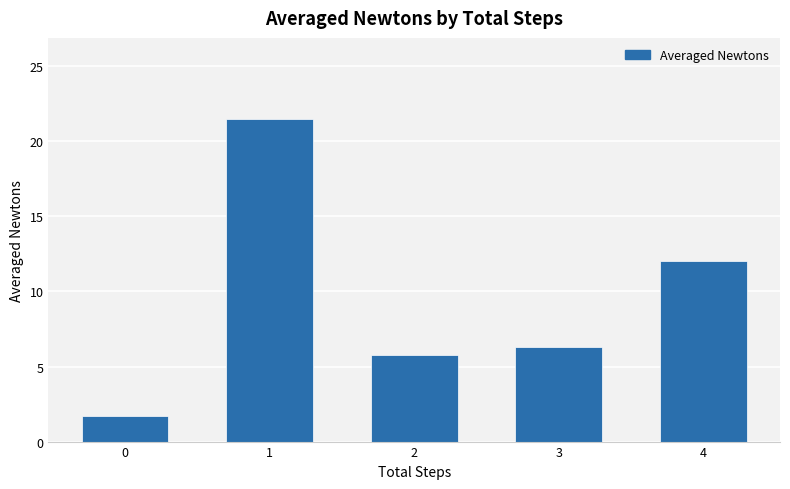

Are the bars grouped side by side (vs. stacked)?

No